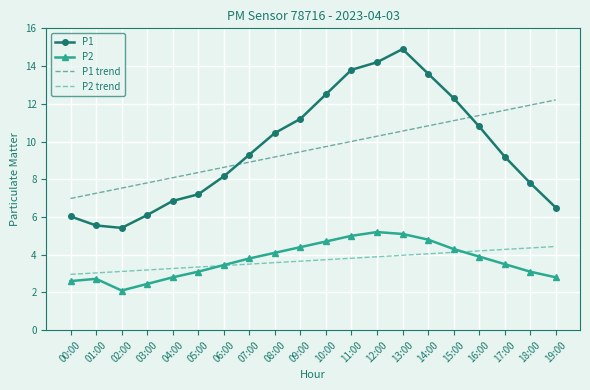

Which series has the largest range (max minus min)?

P1